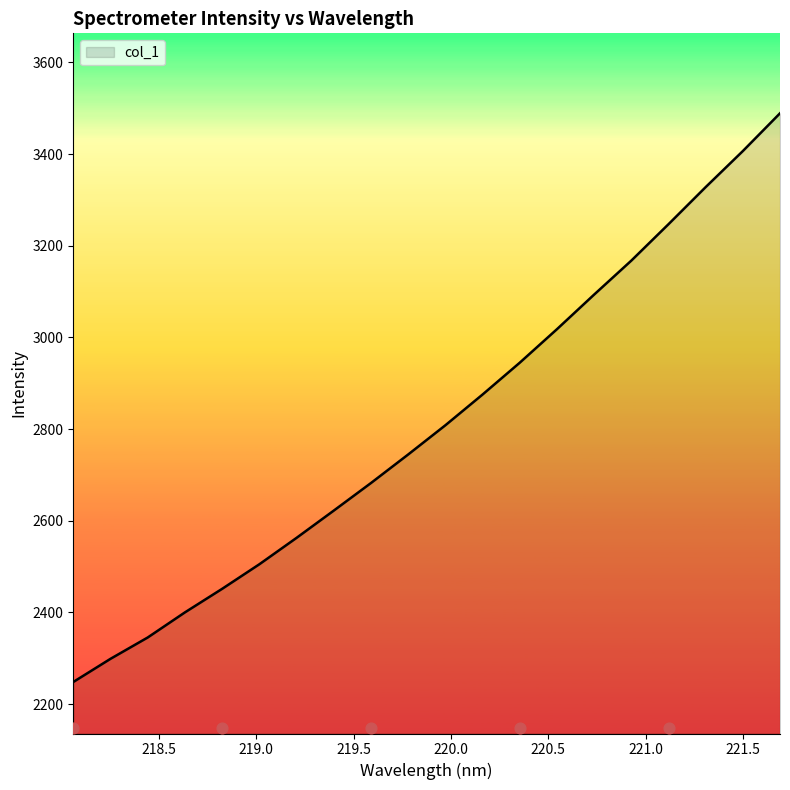

Approximately how many times larger is the value at 221.3083 compared to 218.6332?

1.4